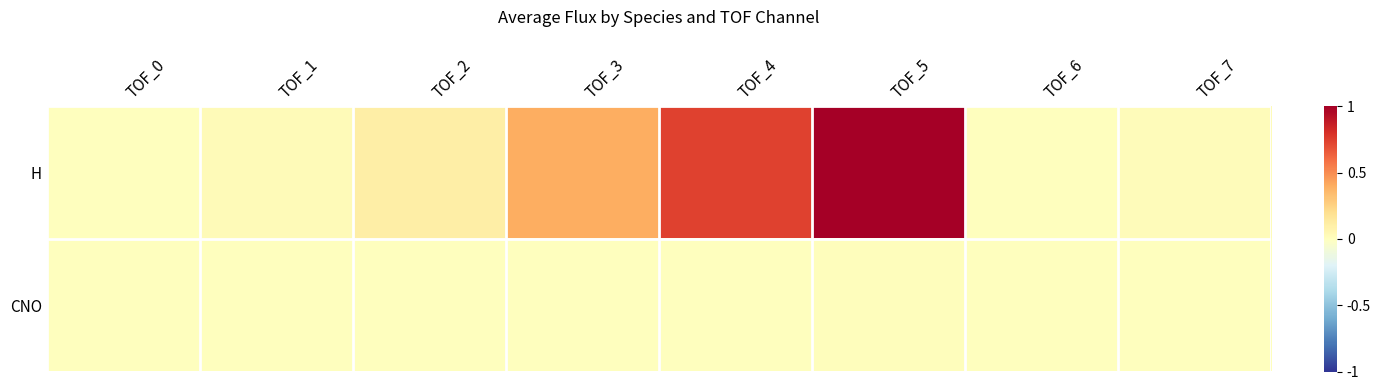

Count the number of data series in this chart.

2